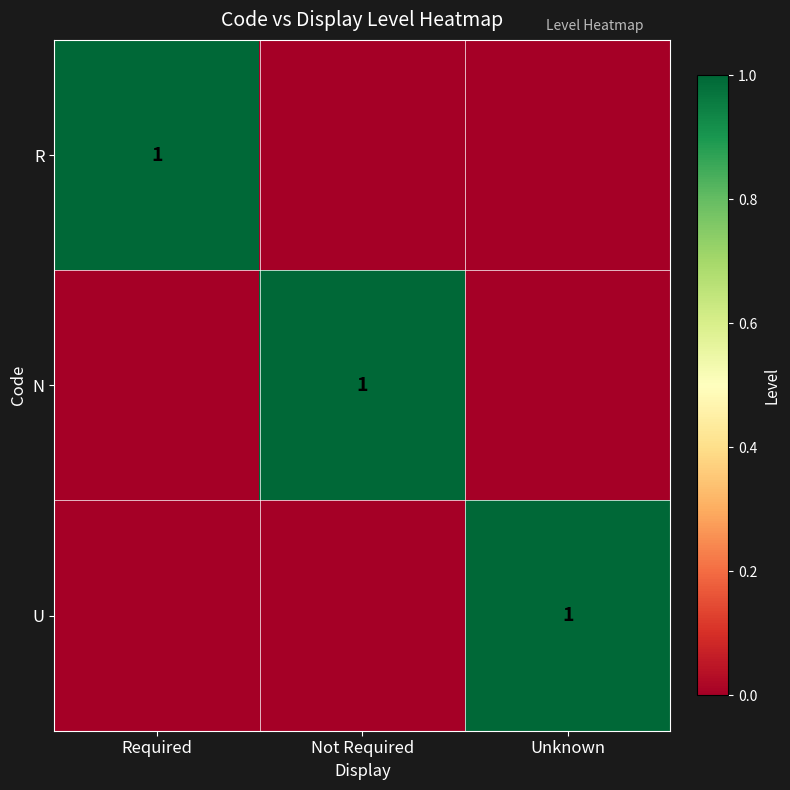

The value of R at Required is 1. True or false?

True